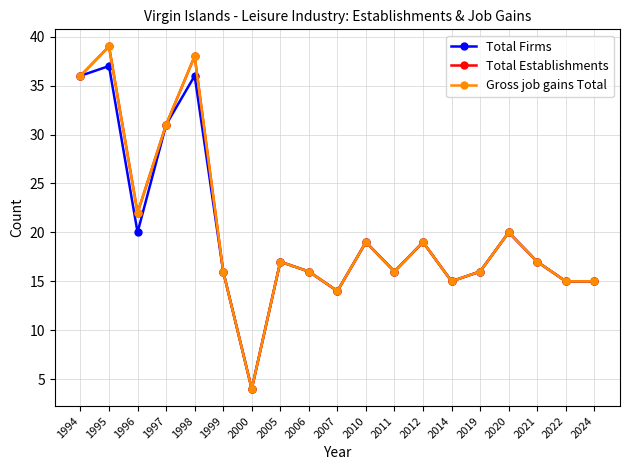

At which category is the sum across all series the highest?

1995